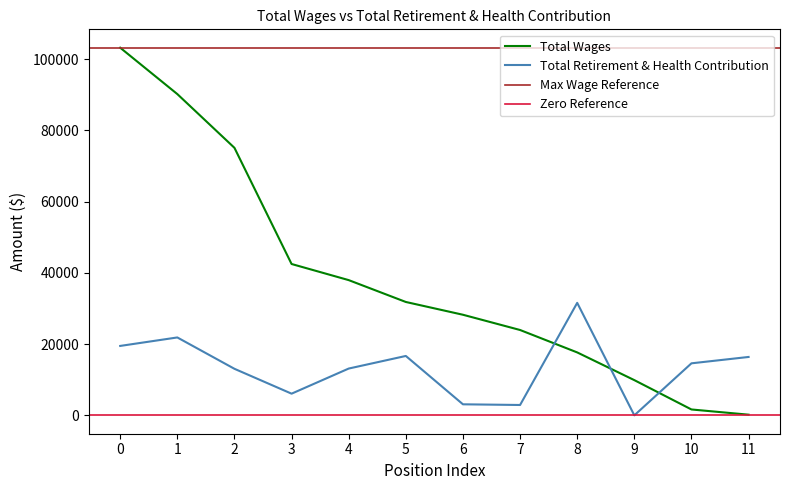

Between which two adjacent categories do Total Wages and Total Retirement & Health Contribution first intersect?

7 and 8